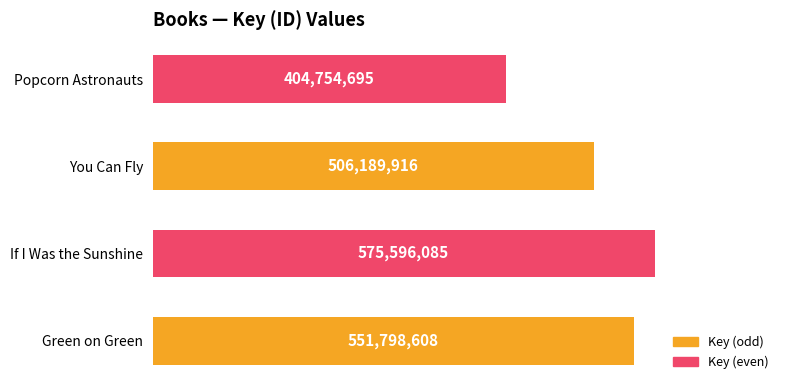

Reading bottom to top, list all the values displayed in this chart.

Green on Green=551798608	If I Was the Sunshine=575596085	You Can Fly=506189916	Popcorn Astronauts=404754695